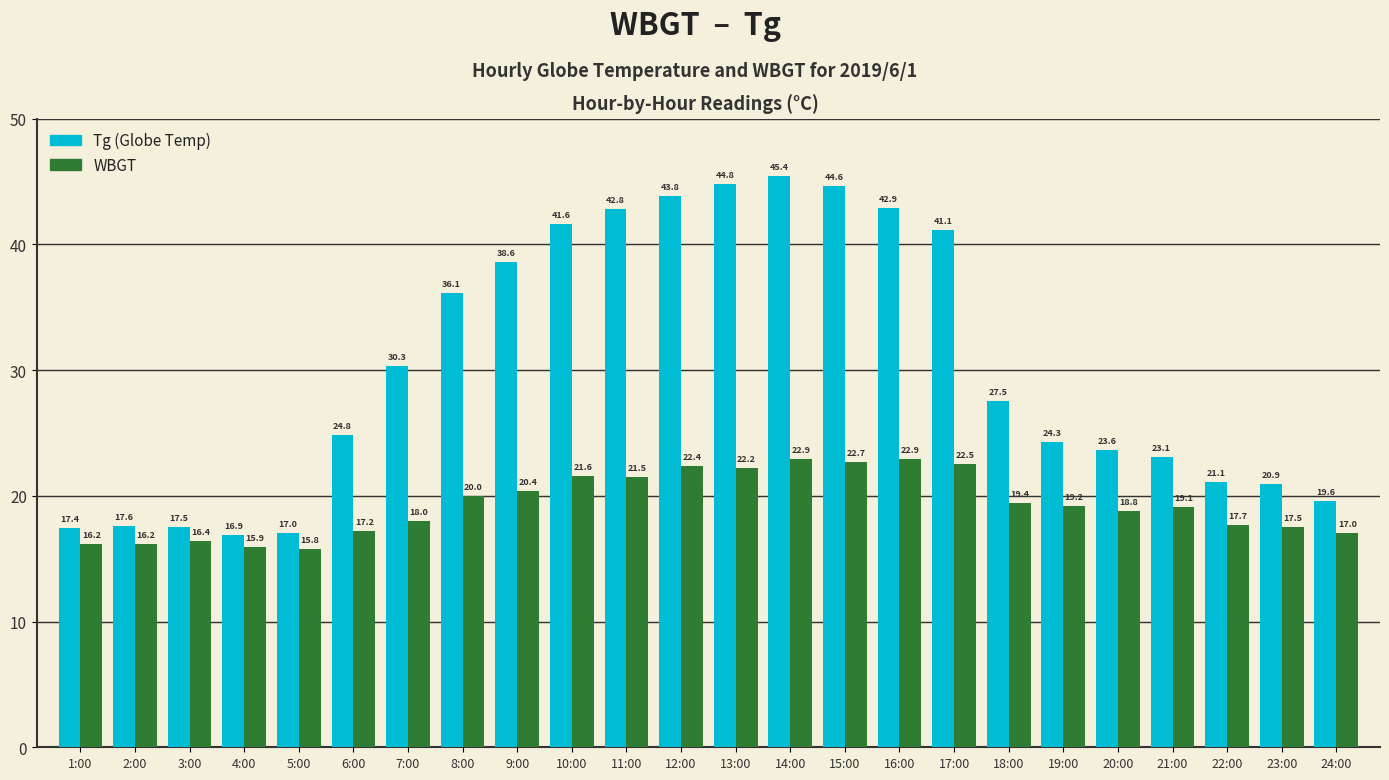

Reading left to right, transcribe all the data shown in this chart.

Tg: 1:00=17.4	2:00=17.6	3:00=17.5	4:00=16.9	5:00=17.0	6:00=24.8	7:00=30.3	8:00=36.1	9:00=38.6	10:00=41.6	11:00=42.8	12:00=43.8	13:00=44.8	14:00=45.4	15:00=44.6	16:00=42.9	17:00=41.1	18:00=27.5	19:00=24.3	20:00=23.6	21:00=23.1	22:00=21.1	23:00=20.9	24:00=19.6
WBGT: 1:00=16.2	2:00=16.2	3:00=16.4	4:00=15.9	5:00=15.8	6:00=17.2	7:00=18.0	8:00=20.0	9:00=20.4	10:00=21.6	11:00=21.5	12:00=22.4	13:00=22.2	14:00=22.9	15:00=22.7	16:00=22.9	17:00=22.5	18:00=19.4	19:00=19.2	20:00=18.8	21:00=19.1	22:00=17.7	23:00=17.5	24:00=17.0